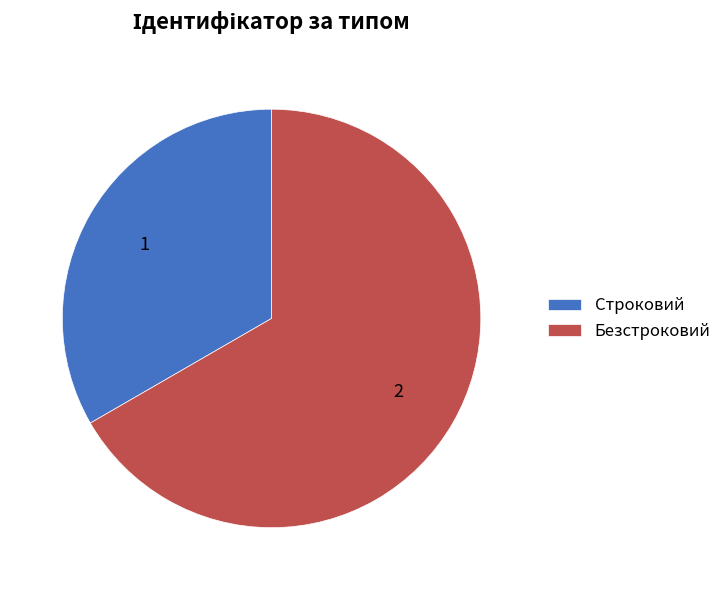

What is the ratio of the value at Безстроковий to the value at Строковий?

2.0